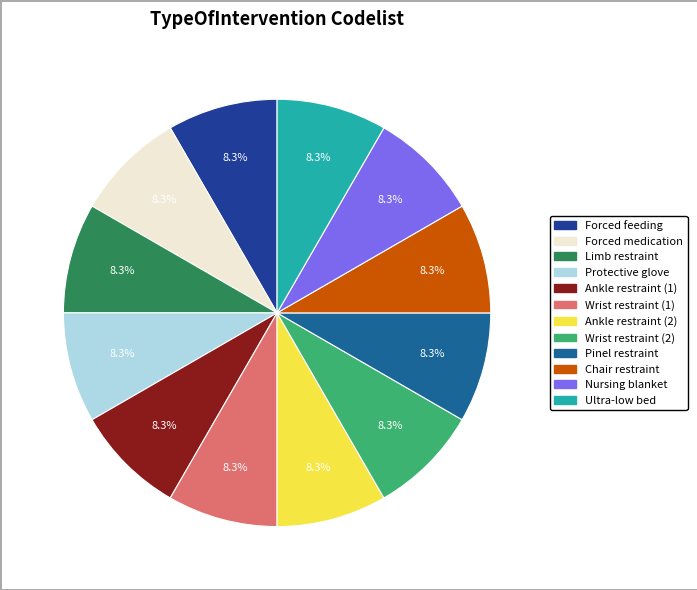

What is the total percentage of Limb restraint and Nursing blanket?

16.7%